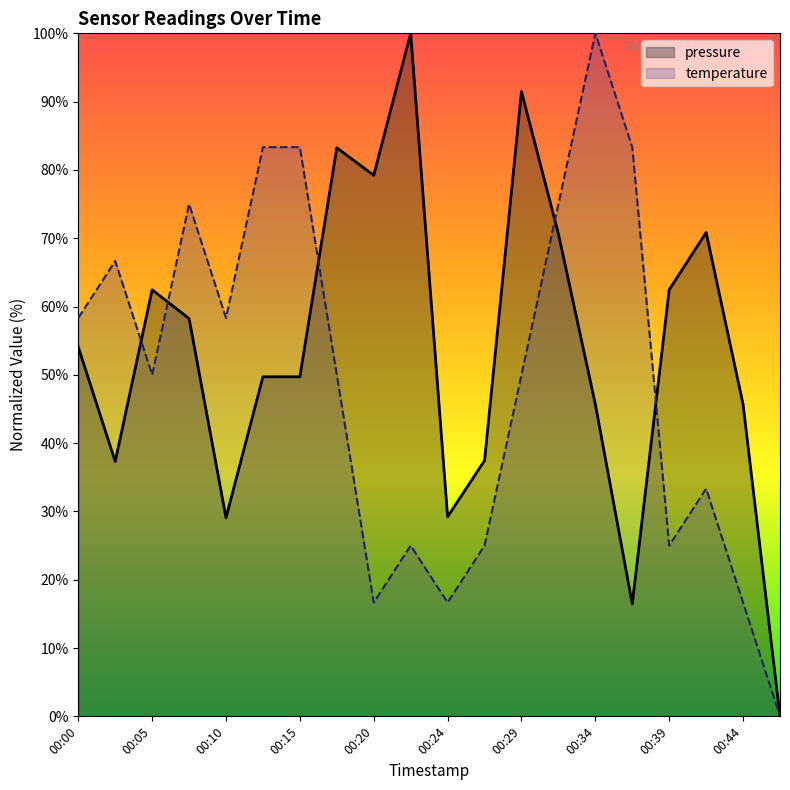

What is the sum of the pressure values at 00:00 and 00:32?

124.7